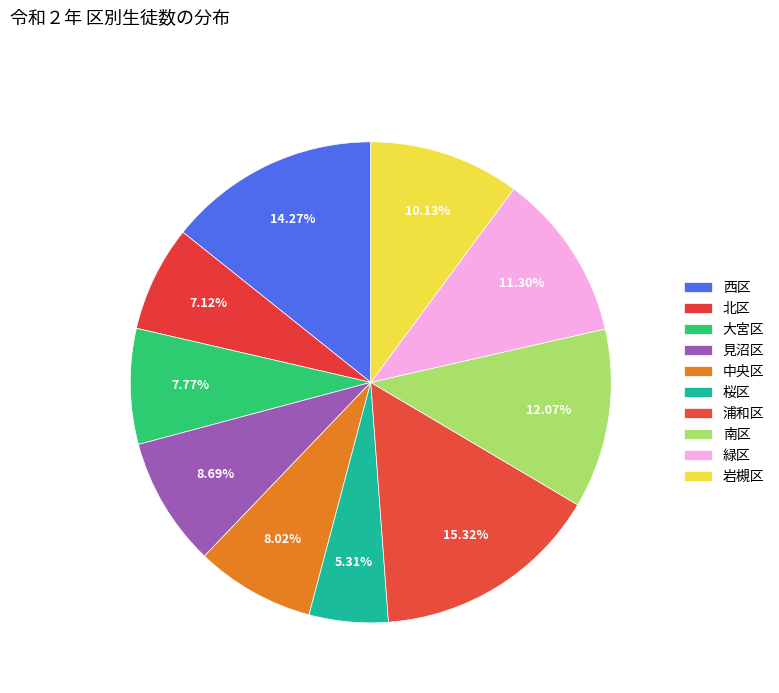

To the nearest percent, what is the average slice percentage?

10%